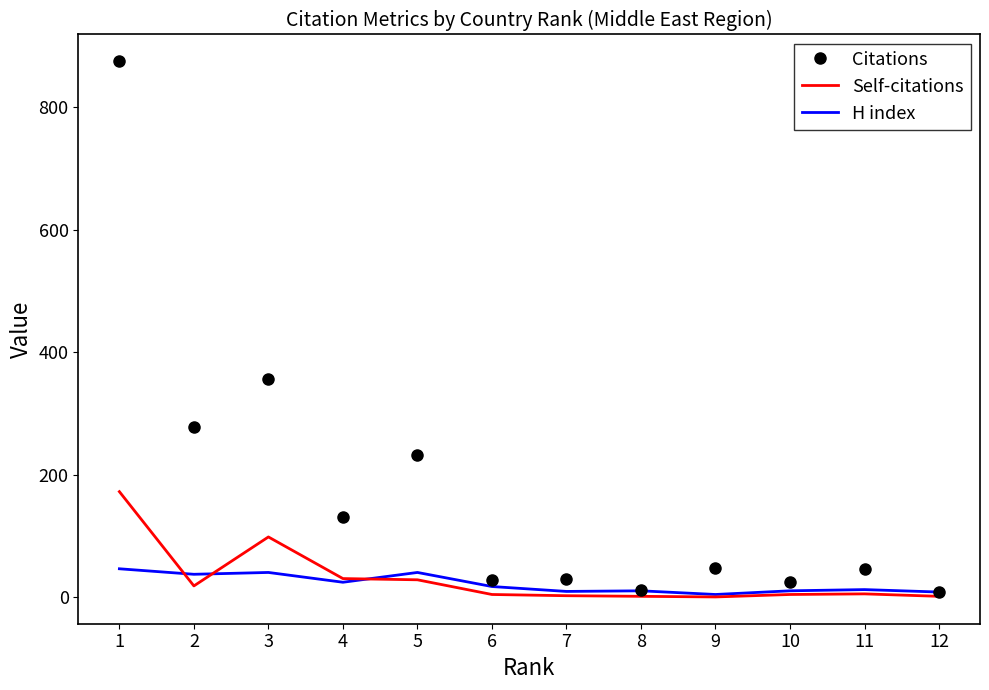

Between 4 and 7, which series saw the biggest shift?

Citations